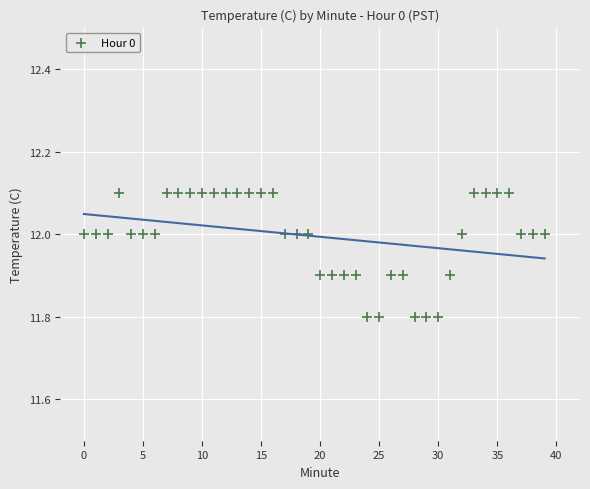

What is the range of Y values (max minus min)?

0.3